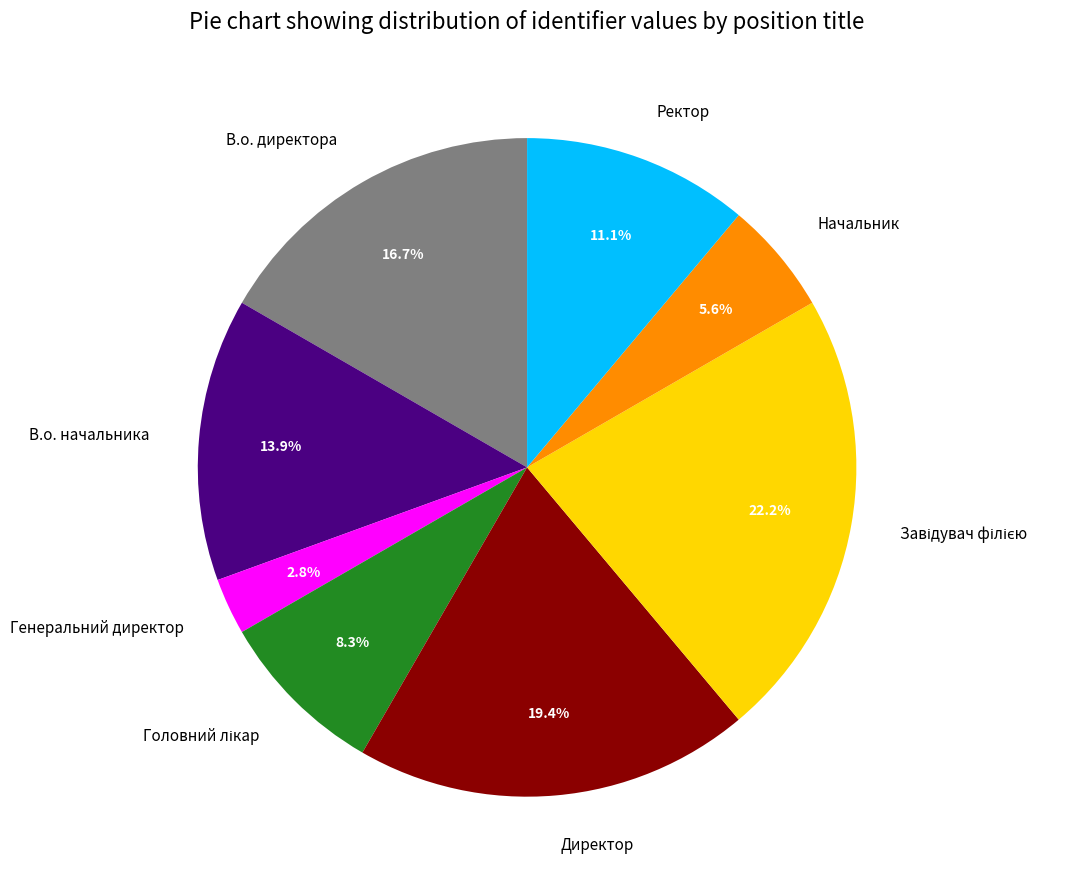

Which category has the smallest portion of the pie?

Генеральний директор